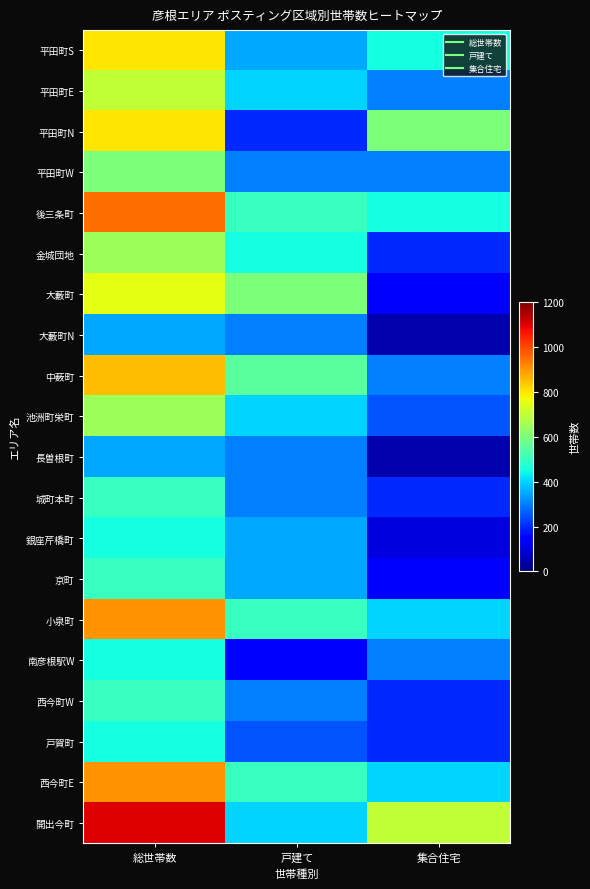

Reading left to right, transcribe all the data shown in this chart.

平田町S: 総世帯数=800	戸建て=350	集合住宅=450
平田町E: 総世帯数=700	戸建て=400	集合住宅=300
平田町N: 総世帯数=800	戸建て=200	集合住宅=600
平田町W: 総世帯数=600	戸建て=300	集合住宅=300
後三条町: 総世帯数=950	戸建て=500	集合住宅=450
金城団地: 総世帯数=650	戸建て=450	集合住宅=200
大藪町: 総世帯数=750	戸建て=600	集合住宅=150
大藪町N: 総世帯数=350	戸建て=300	集合住宅=50
中薮町: 総世帯数=850	戸建て=550	集合住宅=300
池洲町栄町: 総世帯数=650	戸建て=400	集合住宅=250
長曽根町: 総世帯数=350	戸建て=300	集合住宅=50
城町本町: 総世帯数=500	戸建て=300	集合住宅=200
銀座芹橋町: 総世帯数=450	戸建て=350	集合住宅=100
京町: 総世帯数=500	戸建て=350	集合住宅=150
小泉町: 総世帯数=900	戸建て=500	集合住宅=400
南彦根駅W: 総世帯数=450	戸建て=150	集合住宅=300
西今町W: 総世帯数=500	戸建て=300	集合住宅=200
戸賀町: 総世帯数=450	戸建て=250	集合住宅=200
西今町E: 総世帯数=900	戸建て=500	集合住宅=400
開出今町: 総世帯数=1100	戸建て=400	集合住宅=700